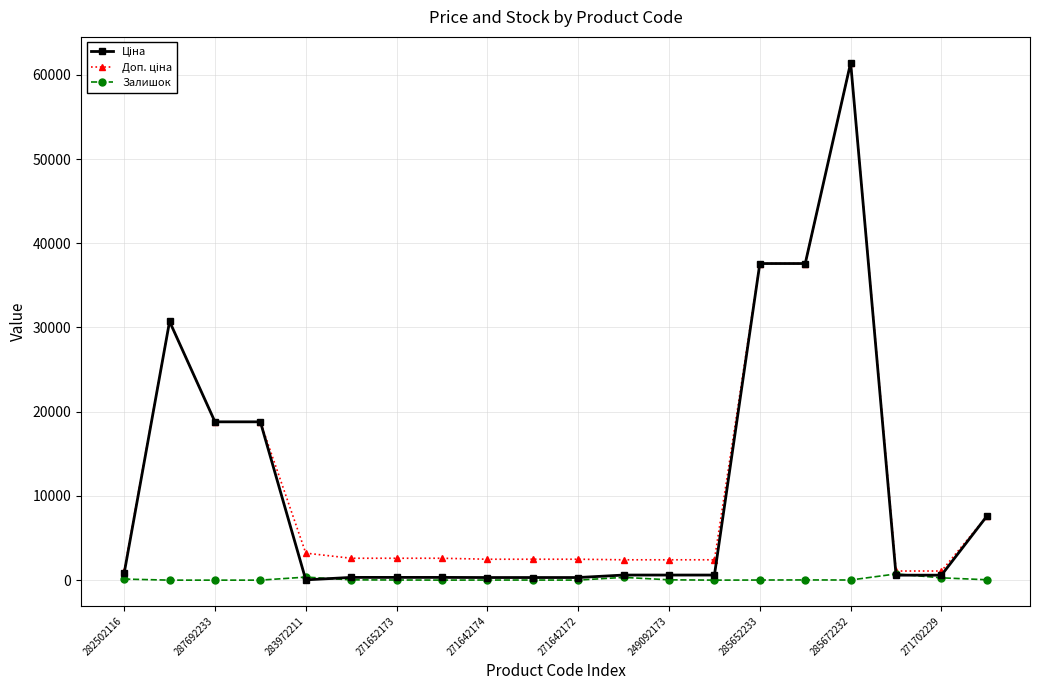

True or false: Залишок has more than 2 points higher than both neighbors.

True